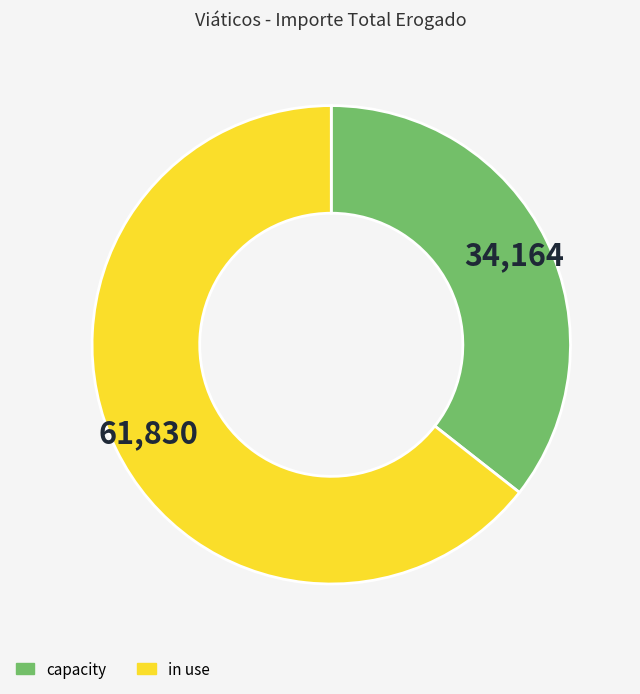

True or false: in use accounts for 64% of the total.

True